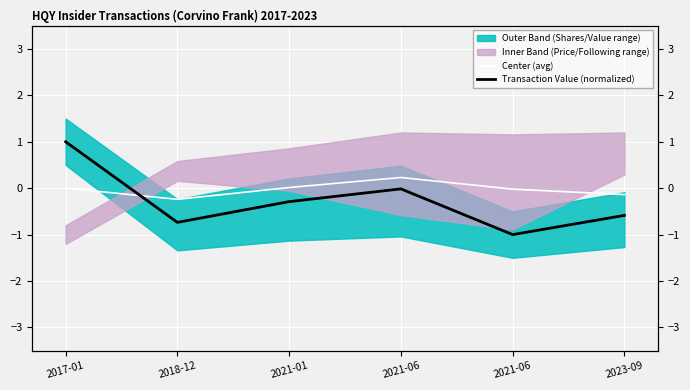

What is the total value across all series at 2021-06?

0.2